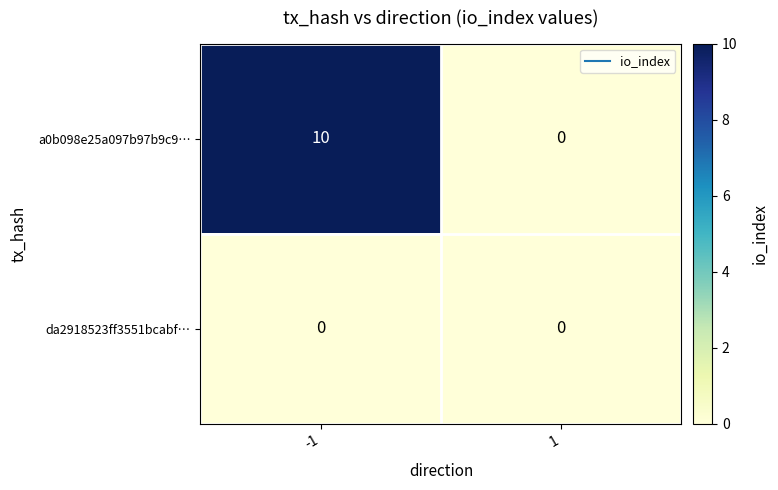

True or false: a0b098e25a097b97b9c9… has a value of 10 at -1.

True